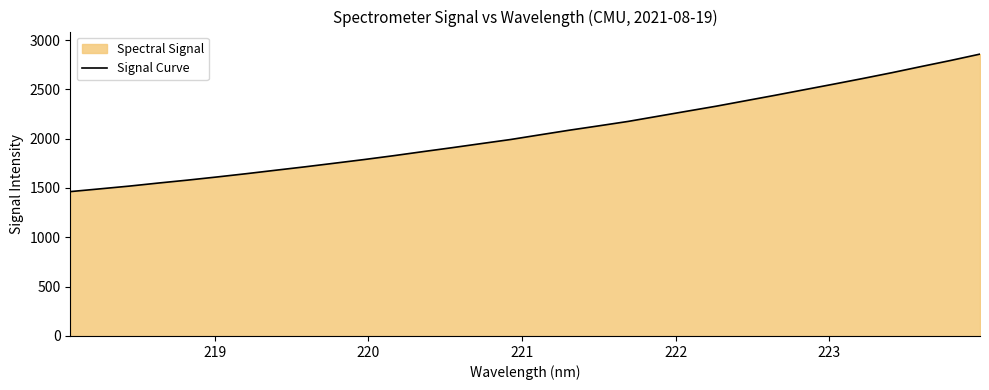

How many categories are shown in the chart?

32